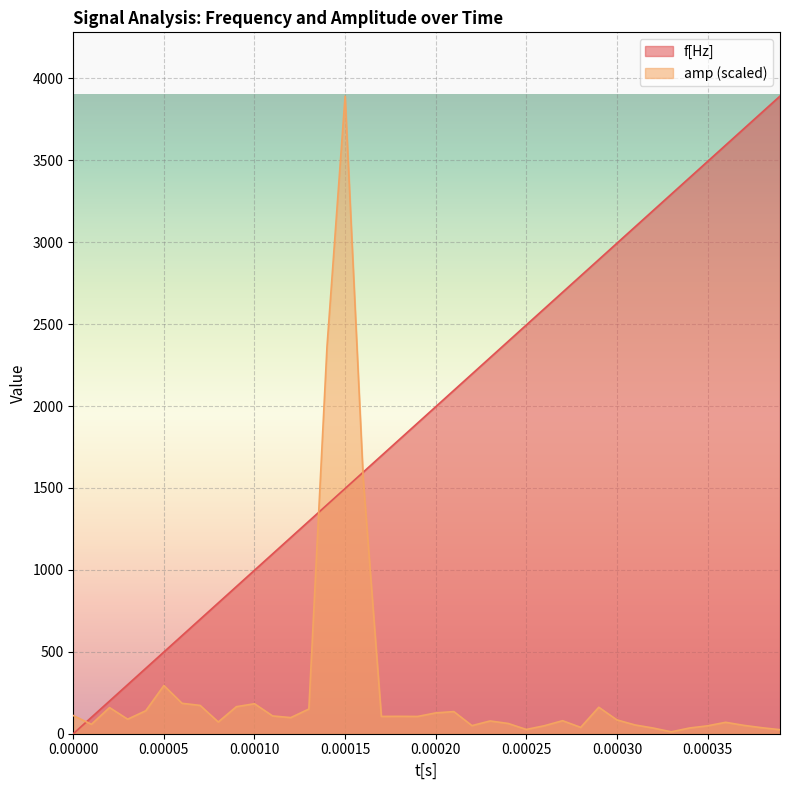

Count the number of data series in this chart.

2